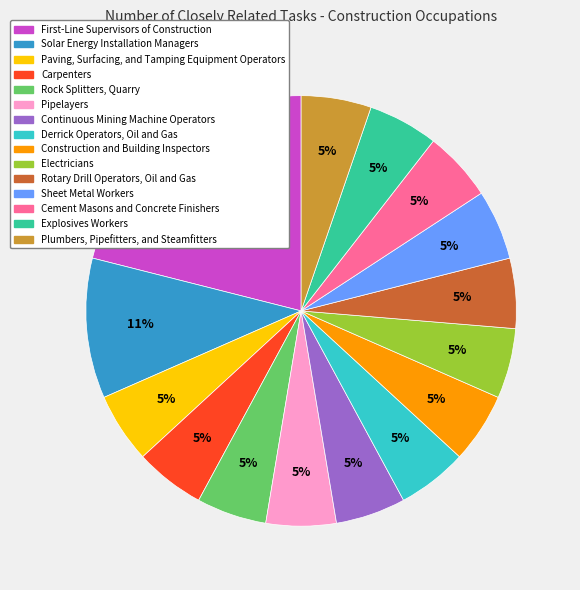

Which slice is the largest?

First-Line Supervisors of Construction